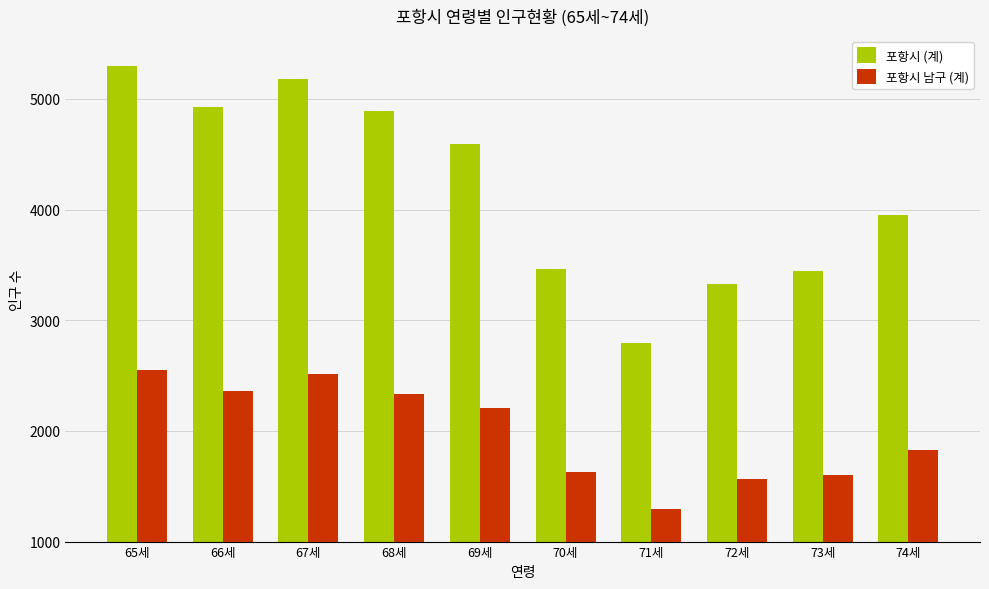

How many bars are there in total?

20